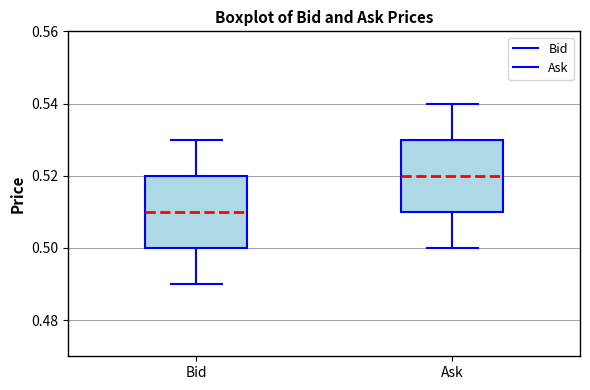

Which box's median line is the highest?

Ask